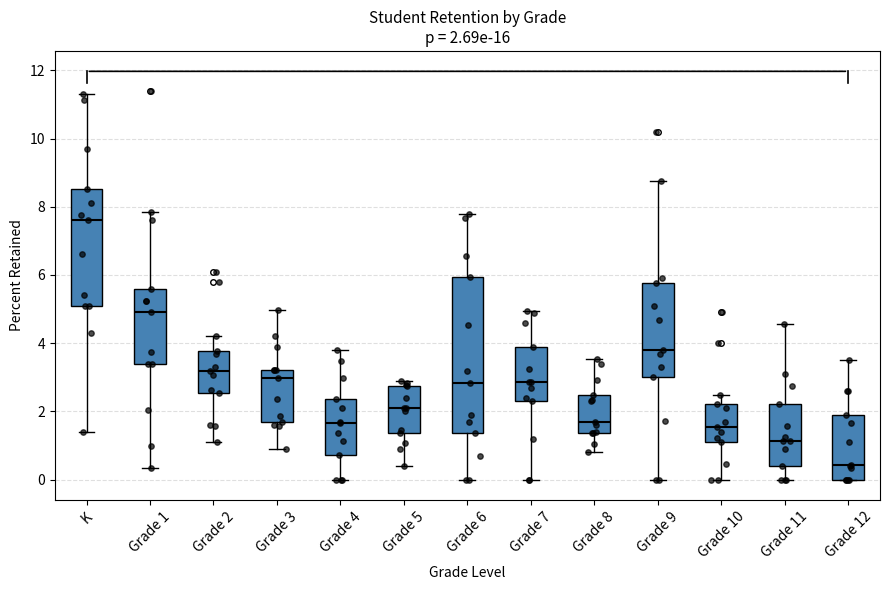

Which box's median line is the highest?

K